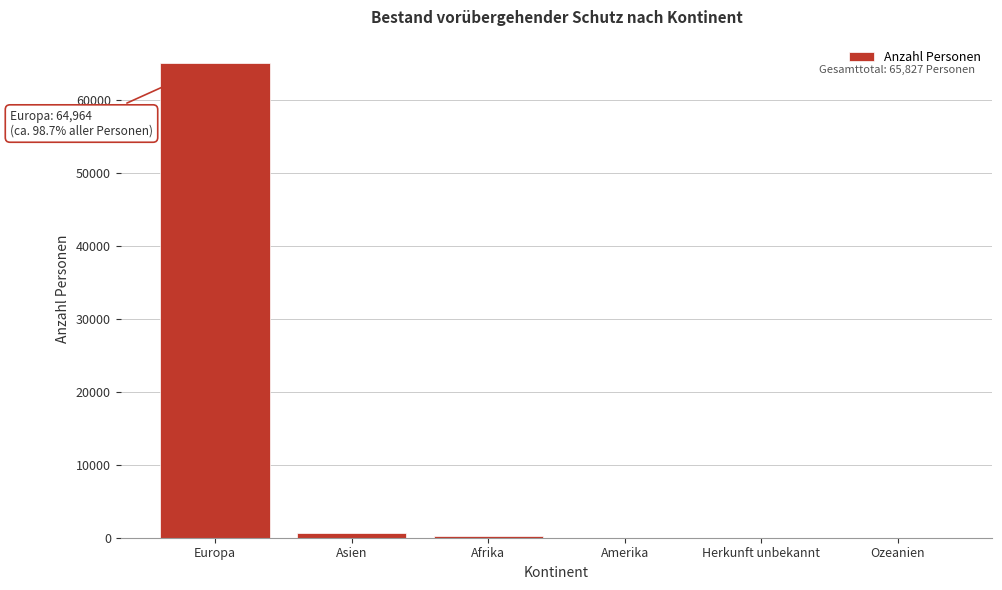

Which has a higher value, Europa or Afrika?

Europa